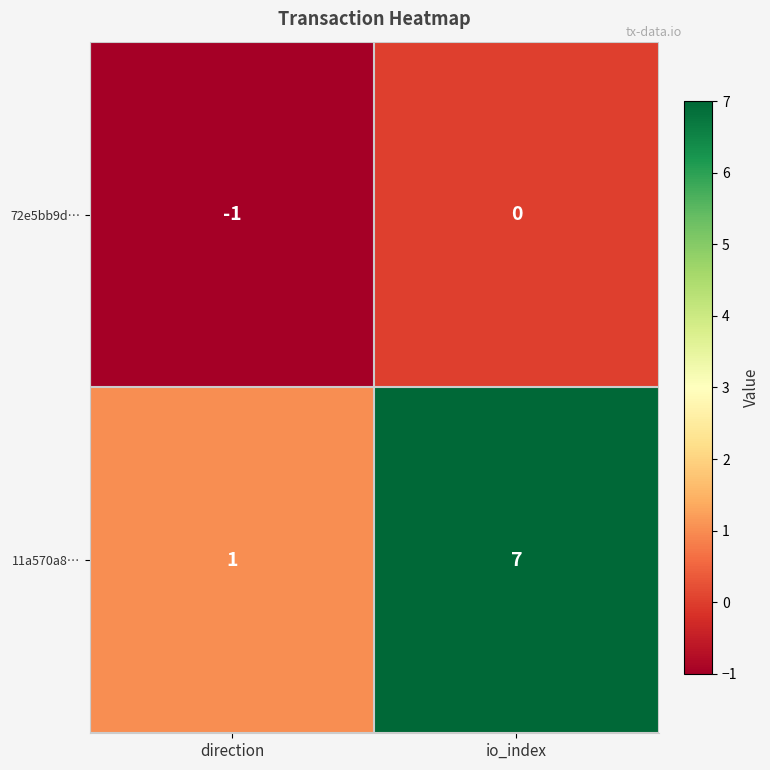

The value of 72e5bb9d… at io_index is 0. True or false?

True